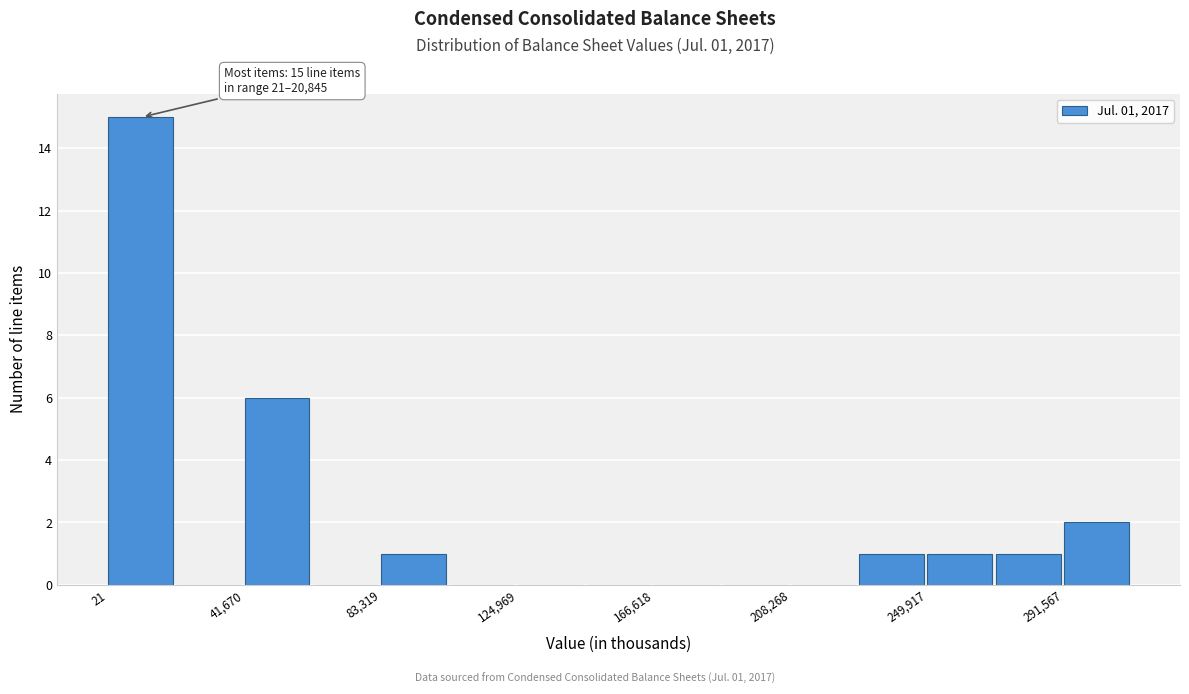

Which range on the x-axis has the tallest bar?

0 to 20000